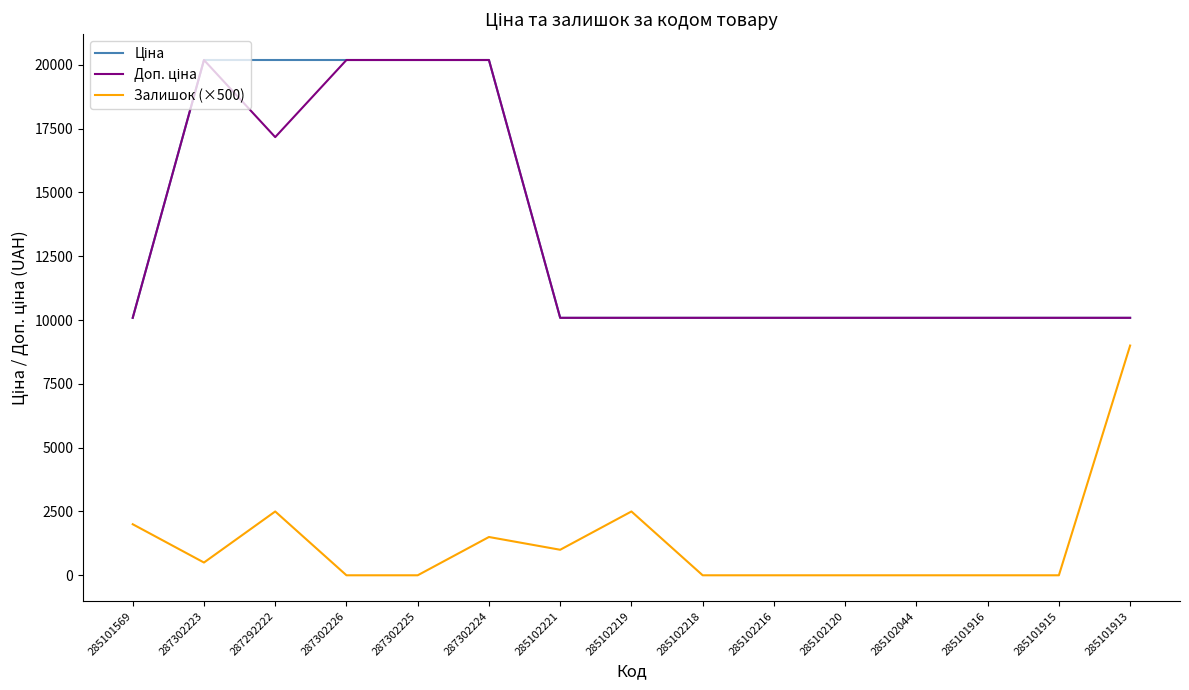

What is the difference between the highest and lowest values at 285101569?

8085.8